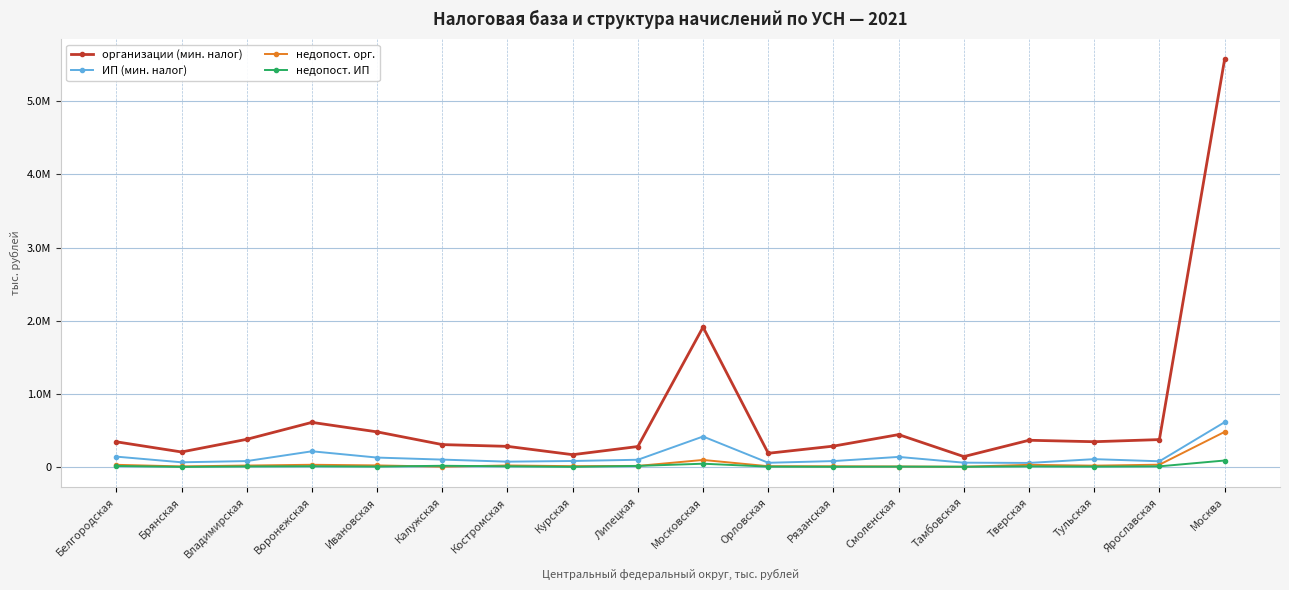

Read the ИП (мин. налог) value at Ивановская, to the nearest 100.

127500